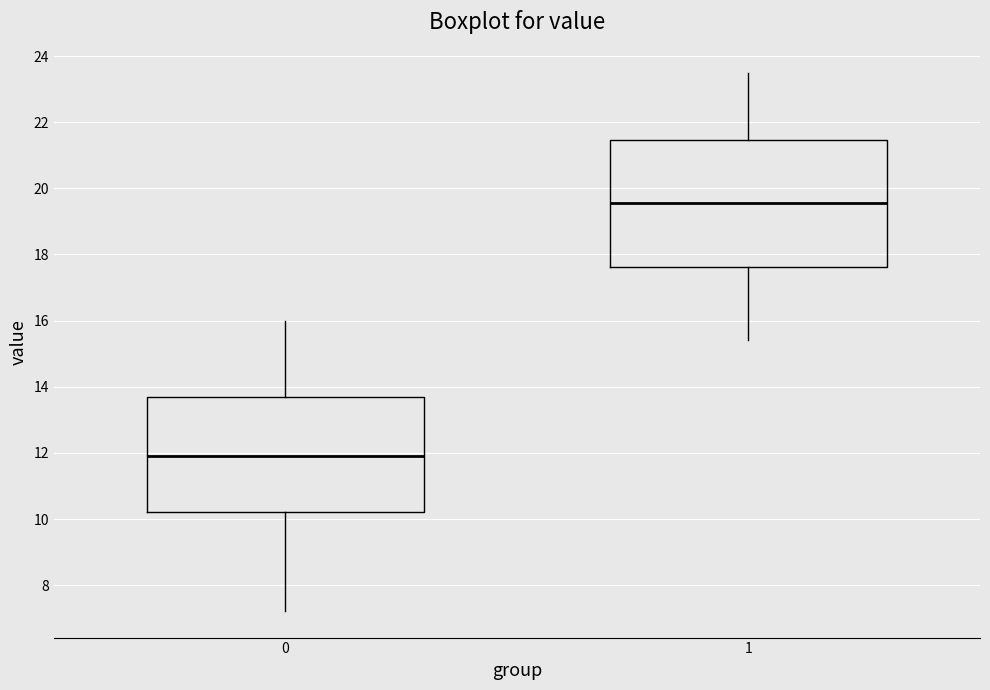

Which box is the tallest, from its lower edge to its upper edge?

1